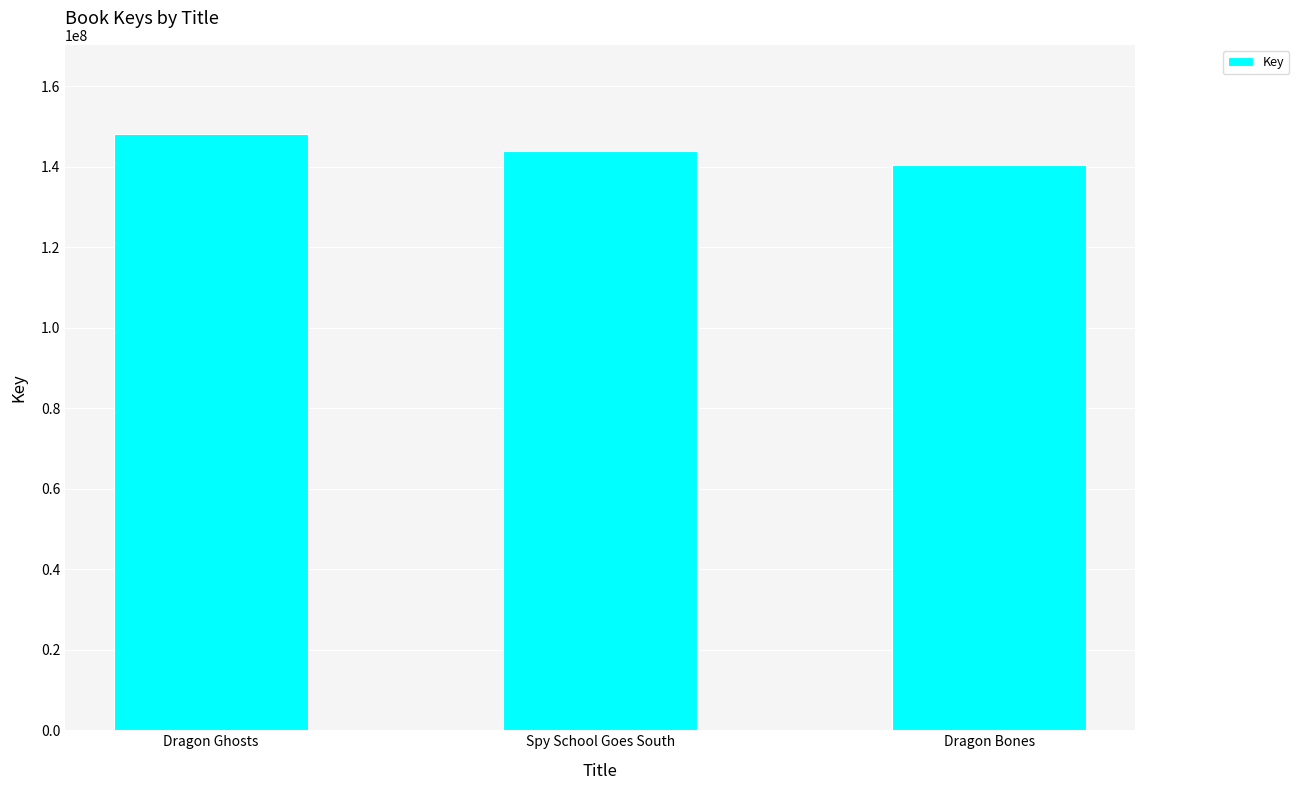

What is the value of the 1st bar from the left?

148026728